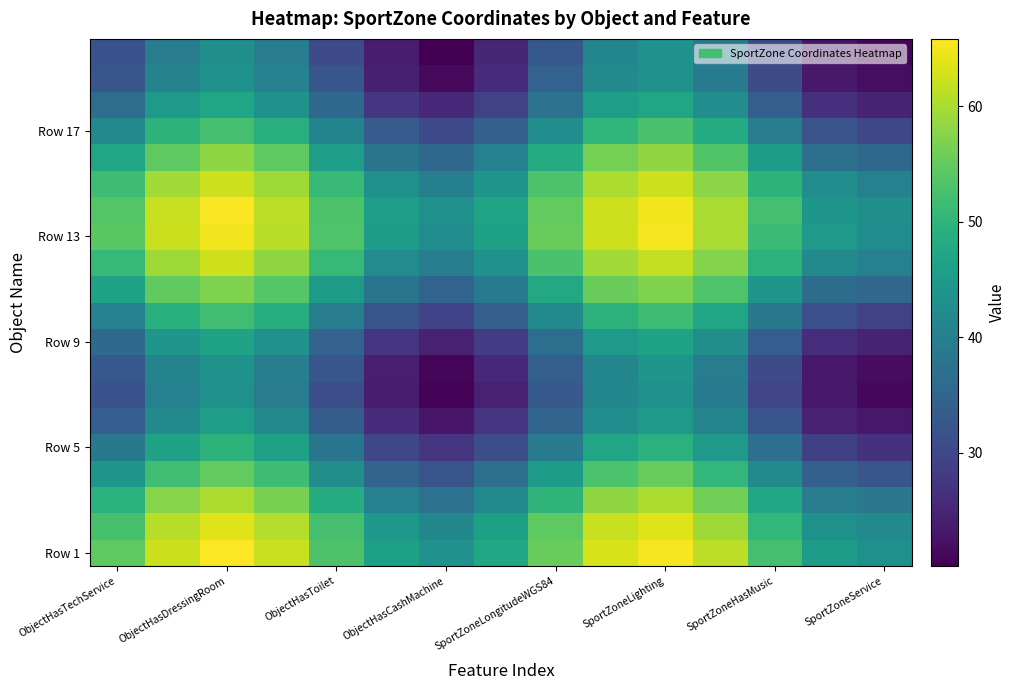

What is the greatest value displayed?

65.8